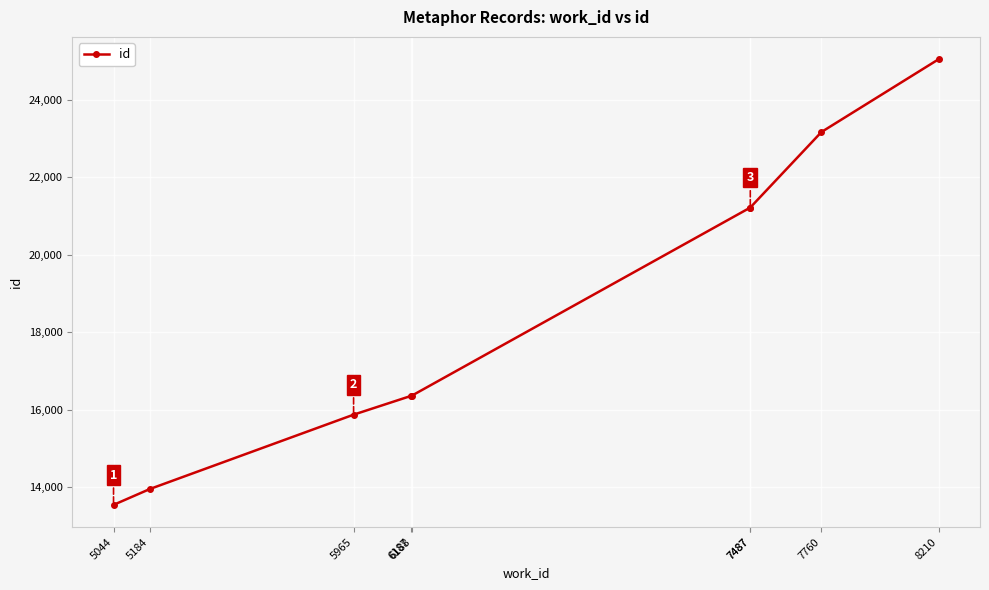

Reading right to left, extract all data points from this chart.

25053	23173	21224	21223	16366	16365	15877	13960	13549